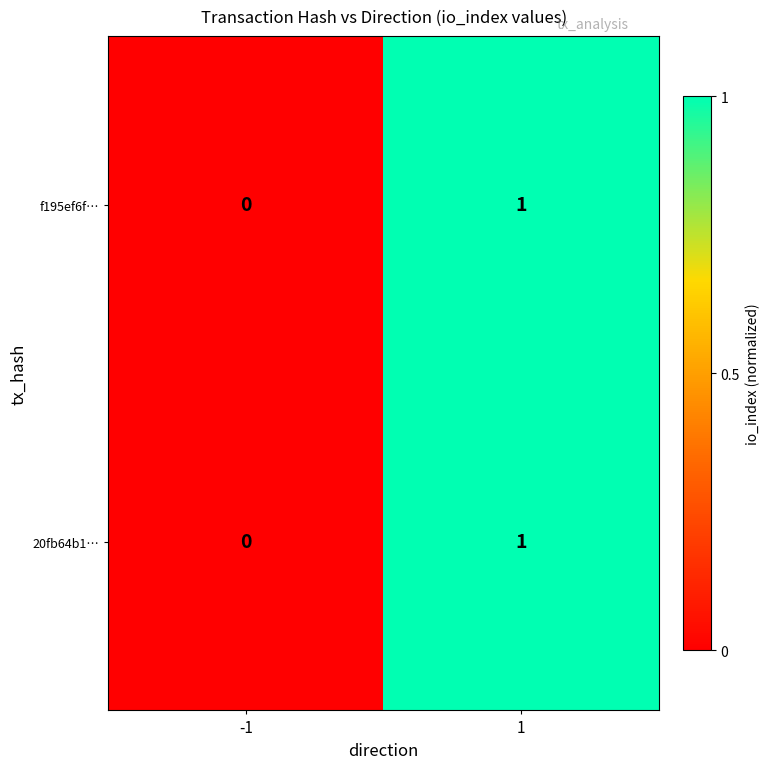

Reading right to left, list all the values displayed in this chart.

f195ef6f…: 1=1	-1=0
20fb64b1…: 1=1	-1=0